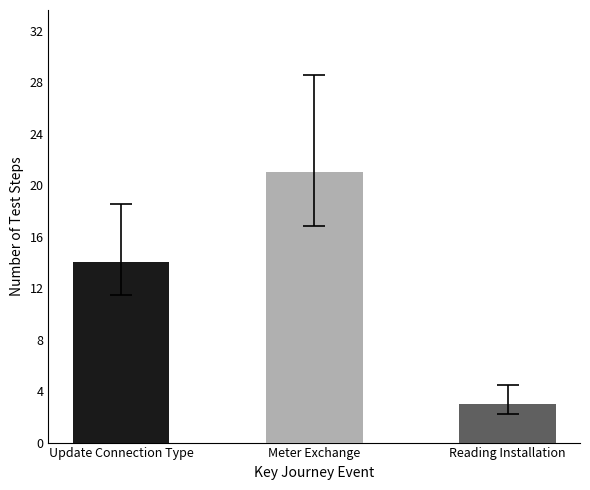

Reading right to left, extract all data points from this chart.

3	21	14